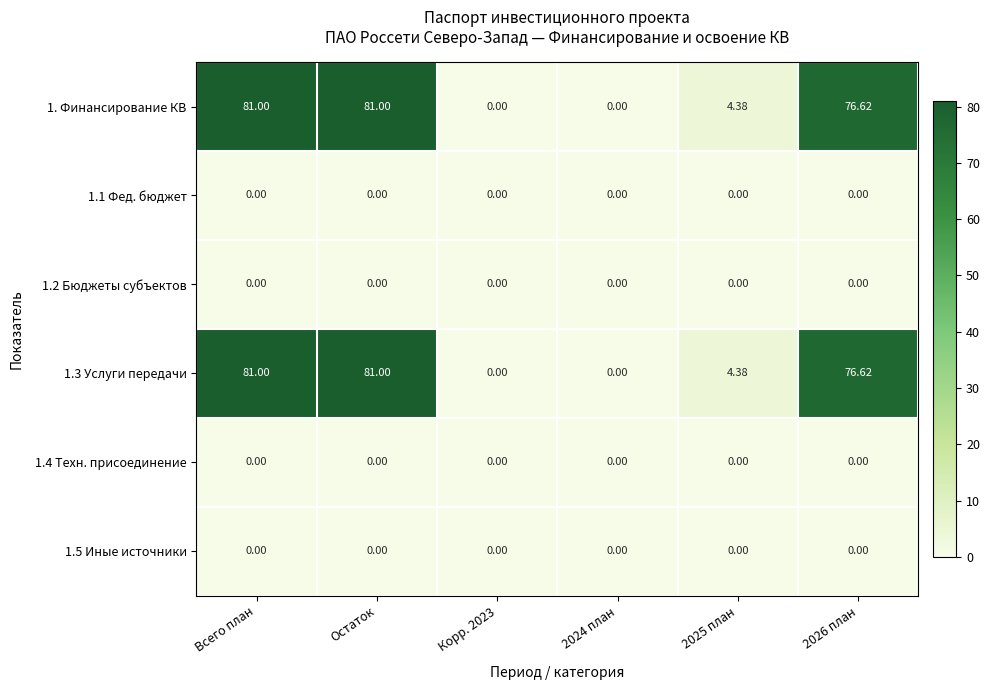

Is the value of 1.3 Услуги передачи at 2026 план greater than the value of 1.4 Техн. присоединение at Остаток?

Yes